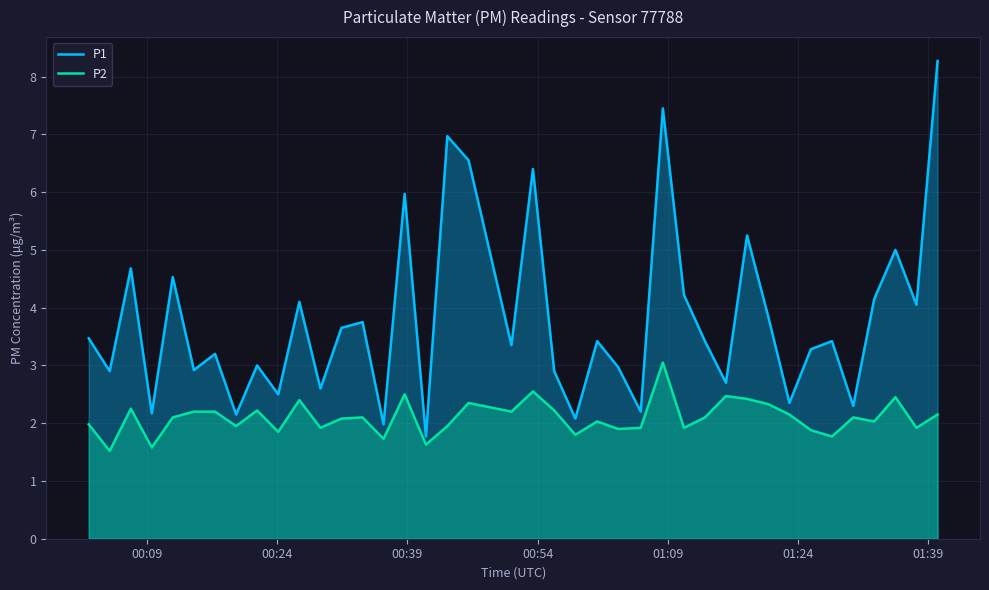

Which series has the widest spread of values?

P1